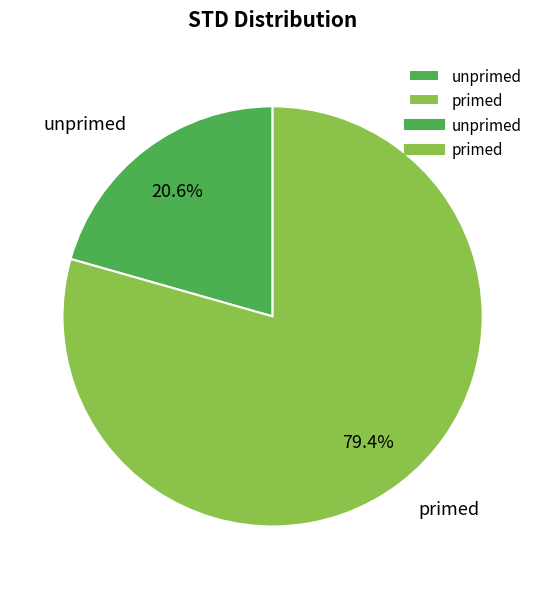

Which has a higher value, unprimed or primed?

primed